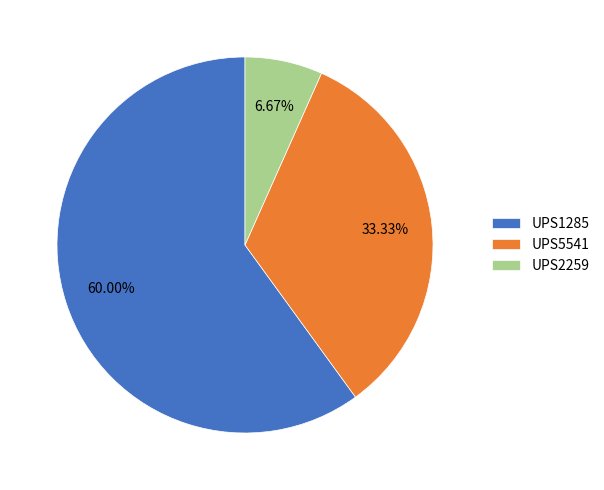

What is the smallest slice in the pie chart?

UPS2259